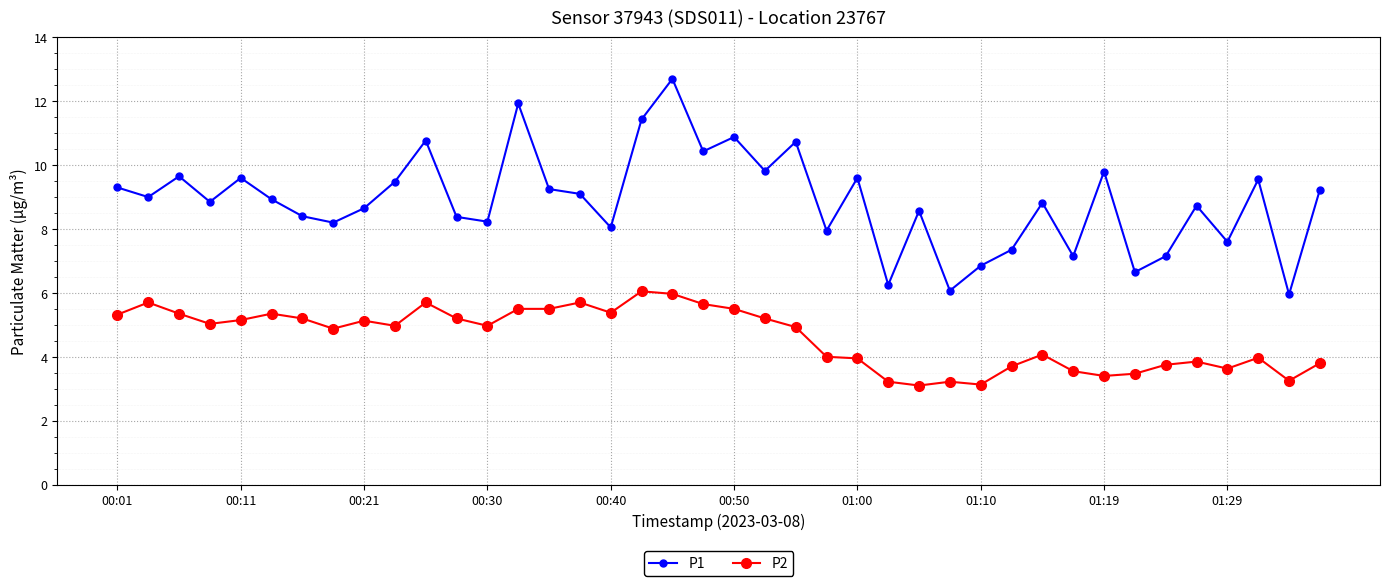

Which series has the largest range (max minus min)?

P1